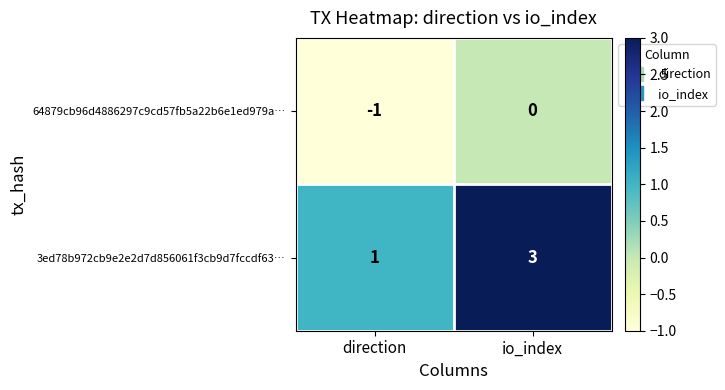

Which series has the largest range (max minus min)?

3ed78b972cb9e2e2d7d856061f3cb9d7fccdf63…